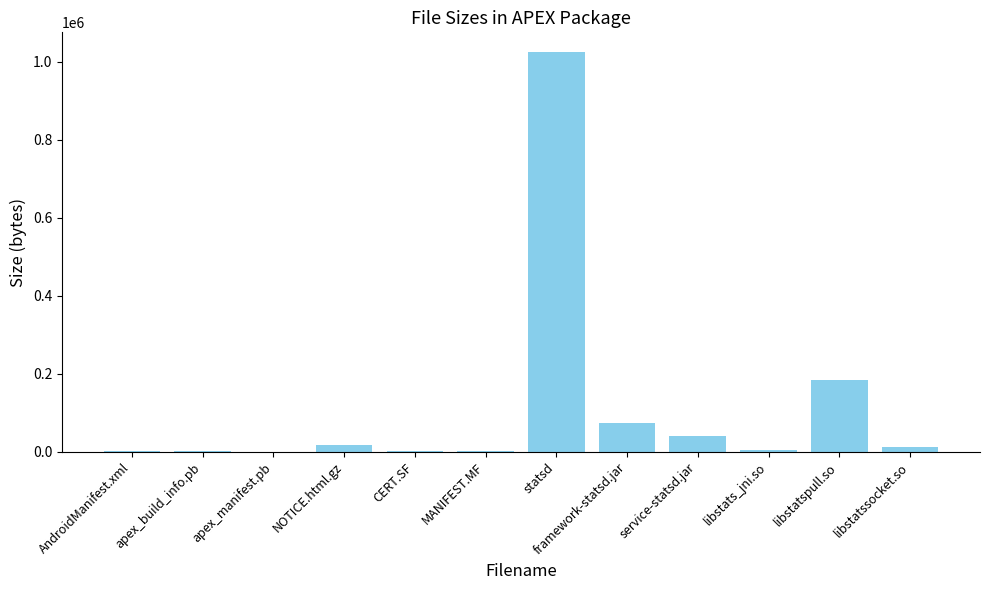

At which category does the chart reach its peak across all series?

statsd